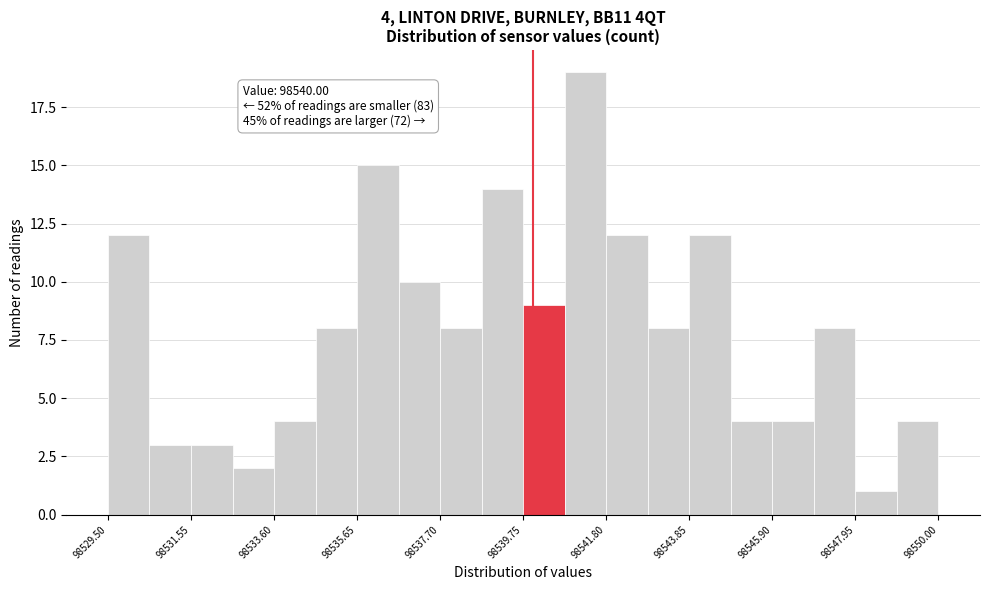

Around what value on the x-axis is the tallest bar? Give the approximate position of its centre, as read against the axis.

98541.5